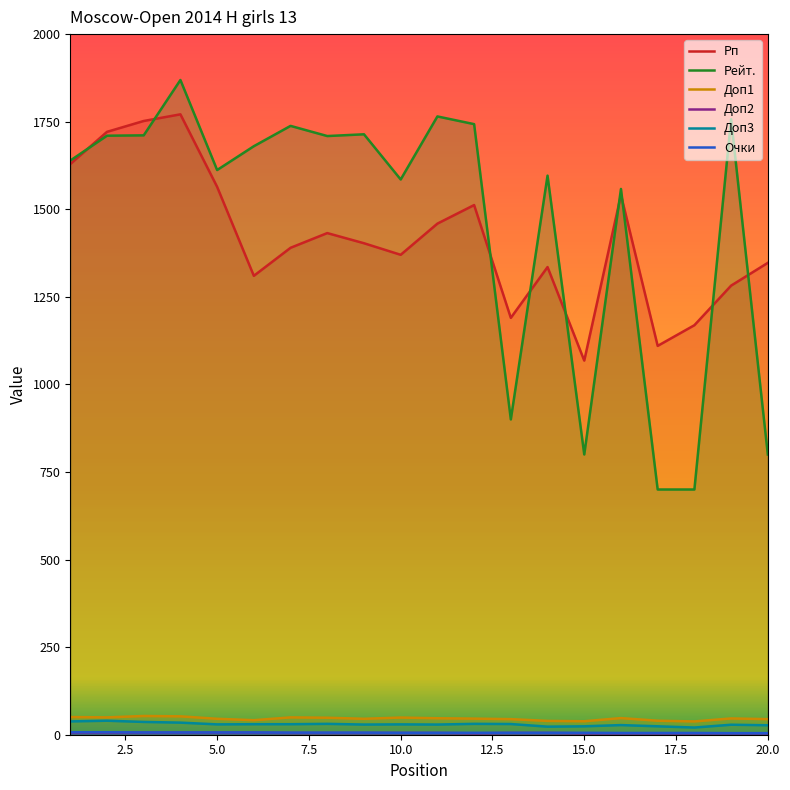

Between 9 and 16, which series saw the biggest shift?

Рейт.